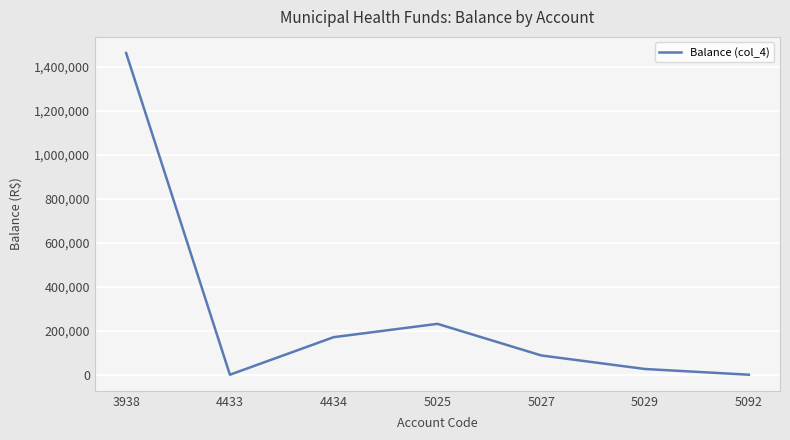

Reading left to right, what are all the values shown in this chart?

3938=1464381.6	4433=0.0	4434=170965.0	5025=231534.8	5027=87699.4	5029=25988.7	5092=0.0